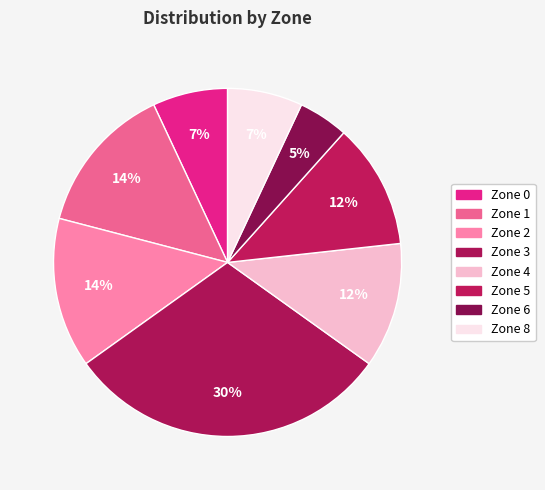

What is the total percentage of Zone 5 and Zone 4?

23.3%